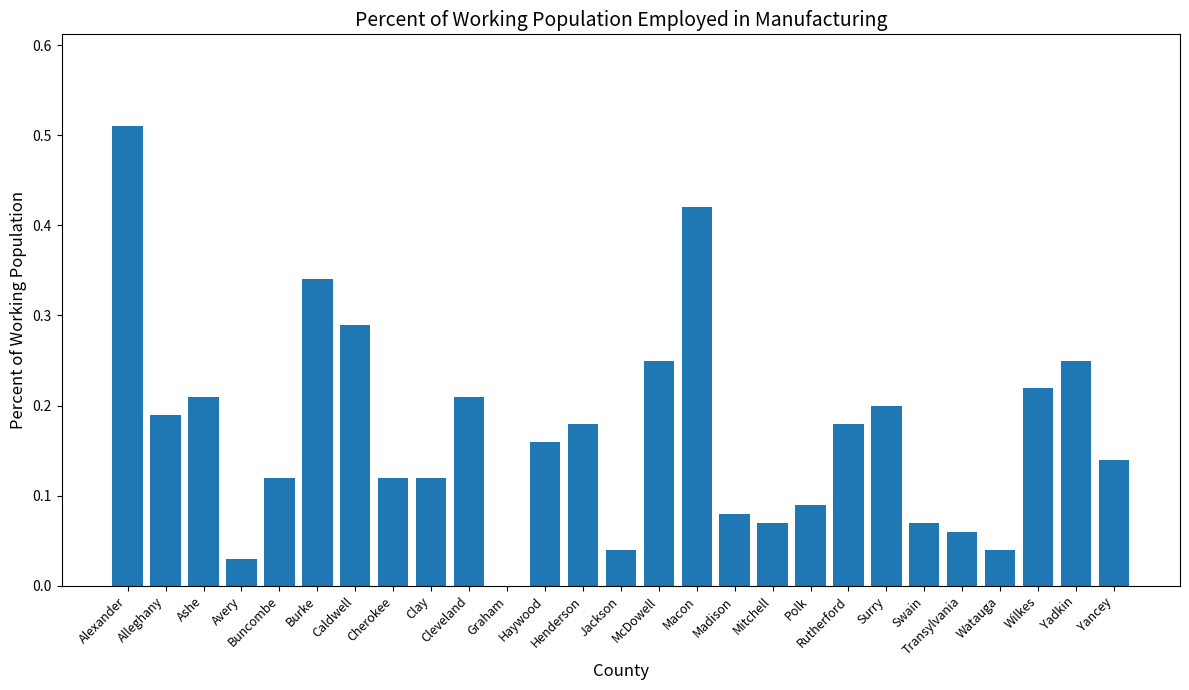

At which label is the value closest to 0?

Graham